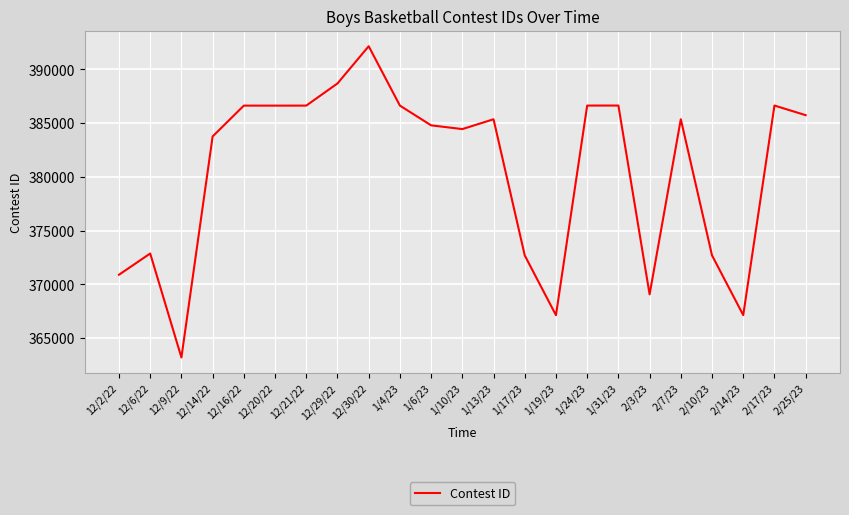

Approximately how many times larger is the value at 2/14/23 compared to 2/7/23?

1.0